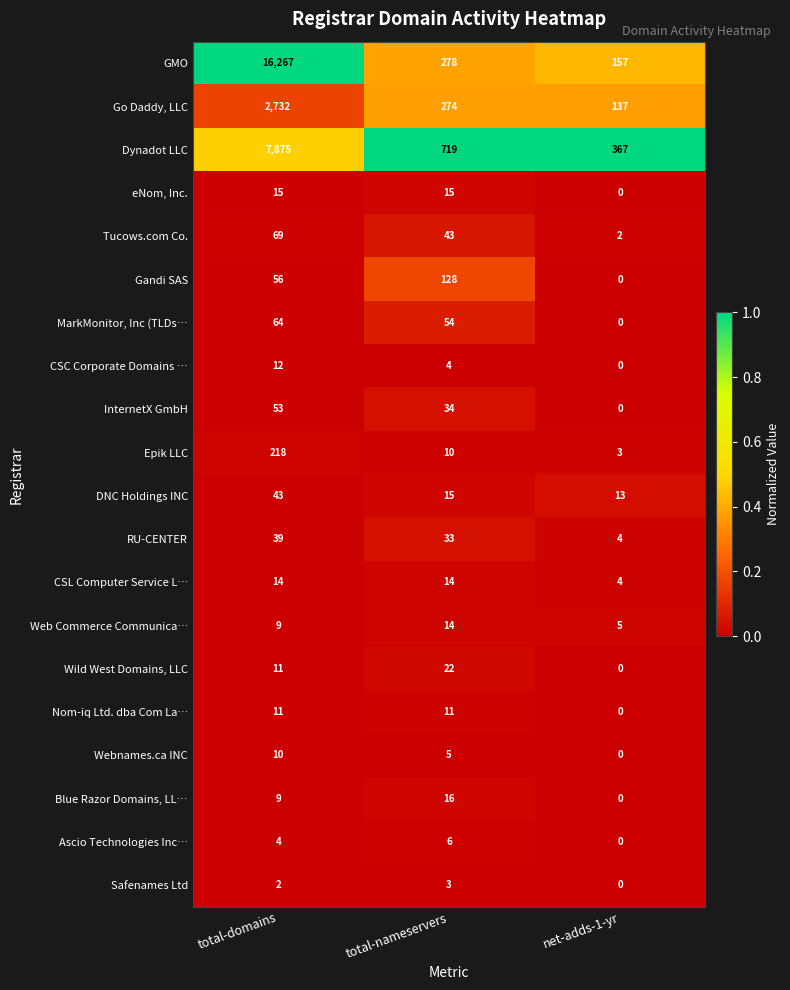

How many series are shown in this chart?

20